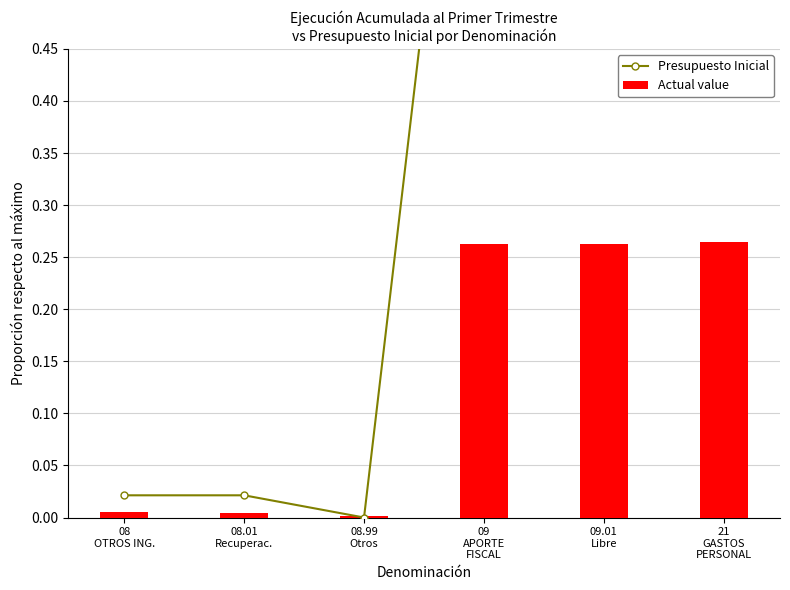

Where is Actual value nearest to the value 0?

08.99
Otros